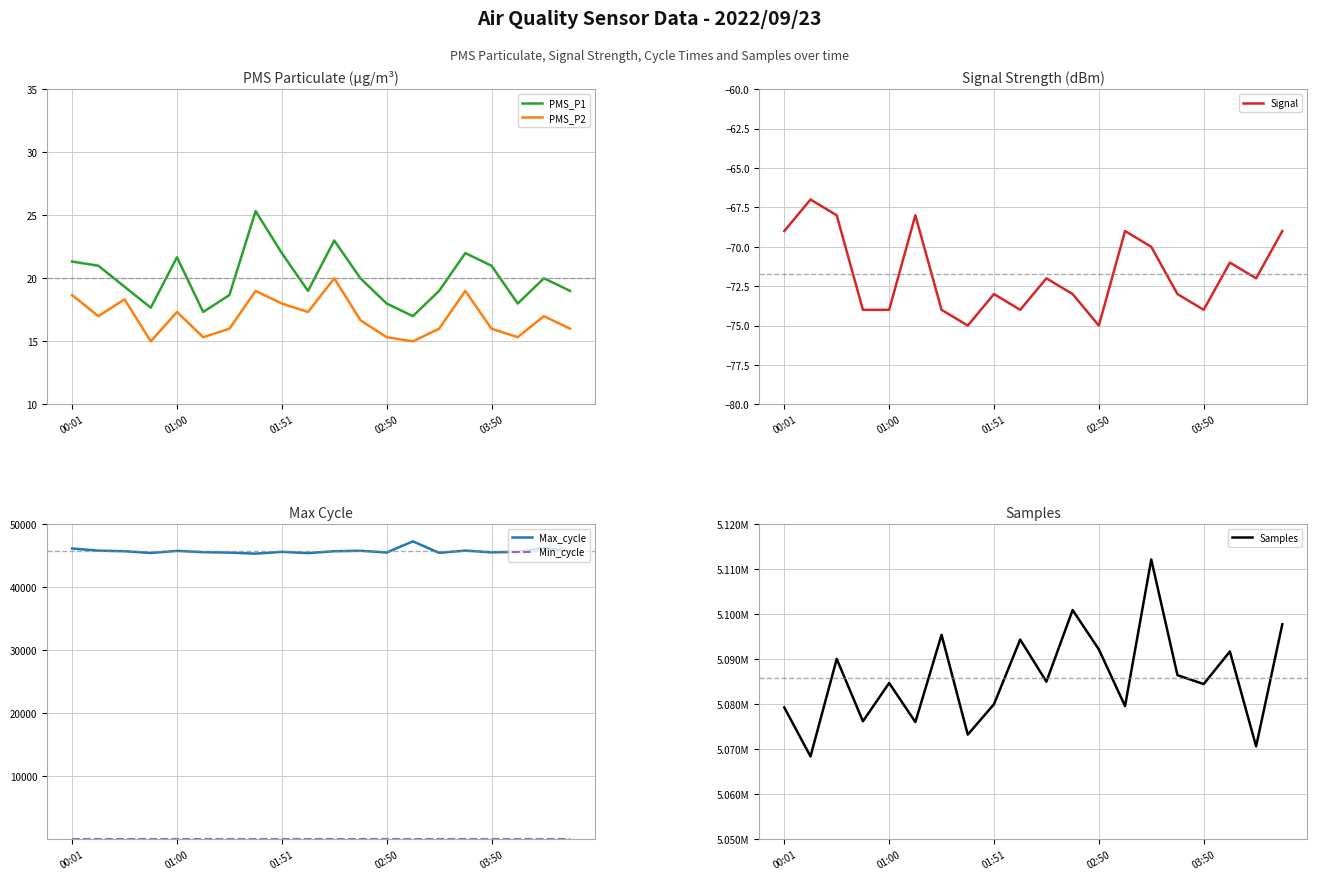

Reading left to right, what are all the values shown in this chart?

PMS_P1: 21.3	21.0	19.3	17.7	21.7	17.3	18.7	25.3	22.0	19.0	23.0	20.0	18.0	17.0	19.0	22.0	21.0	18.0	20.0	19.0
PMS_P2: 18.7	17.0	18.3	15.0	17.3	15.3	16.0	19.0	18.0	17.3	20.0	16.7	15.3	15.0	16.0	19.0	16.0	15.3	17.0	16.0
Signal: -69.0	-67.0	-68.0	-74.0	-74.0	-68.0	-74.0	-75.0	-73.0	-74.0	-72.0	-73.0	-75.0	-69.0	-70.0	-73.0	-74.0	-71.0	-72.0	-69.0
Max_cycle: 46131.0	45795.0	45699.0	45426.0	45756.0	45553.0	45480.0	45317.0	45600.0	45400.0	45700.0	45774.0	45500.0	47265.0	45442.0	45800.0	45523.0	45600.0	46213.0	45700.0
Min_cycle: 27.0	27.0	27.0	27.0	27.0	27.0	27.0	27.0	27.0	27.0	27.0	27.0	27.0	27.0	27.0	27.0	27.0	27.0	27.0	27.0
Samples: 5079271.0	5068398.0	5090060.0	5076205.0	5084705.0	5076036.0	5095407.0	5073242.0	5080000.0	5094352.0	5085000.0	5100913.0	5092175.0	5079583.0	5112145.0	5086444.0	5084472.0	5091708.0	5070632.0	5097754.0